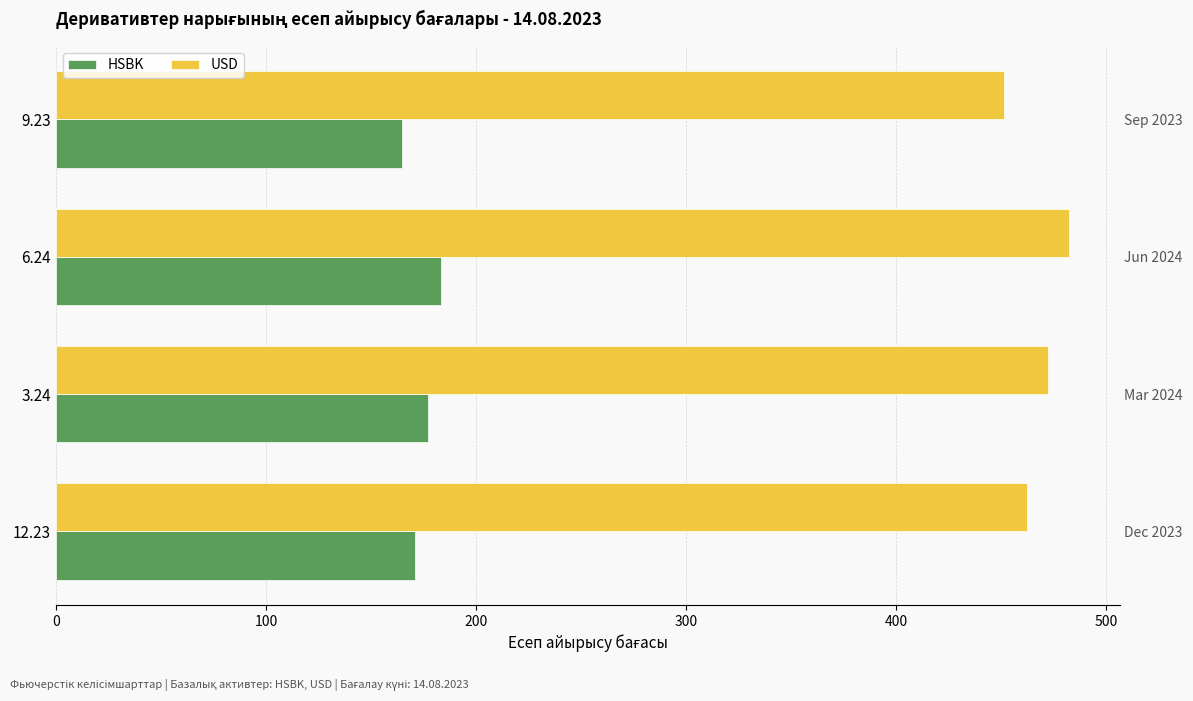

What is the difference between the maximum and minimum values in the HSBK series?

18.8